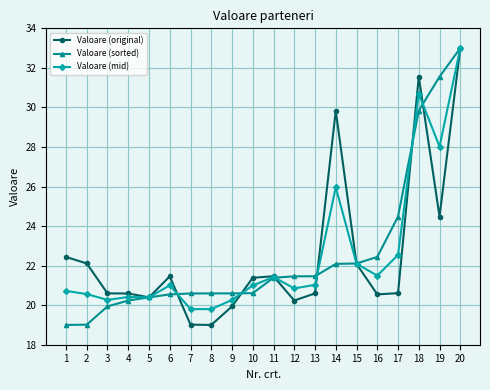

What is the difference between the maximum and minimum values in the Valoare (mid) series?

13.2